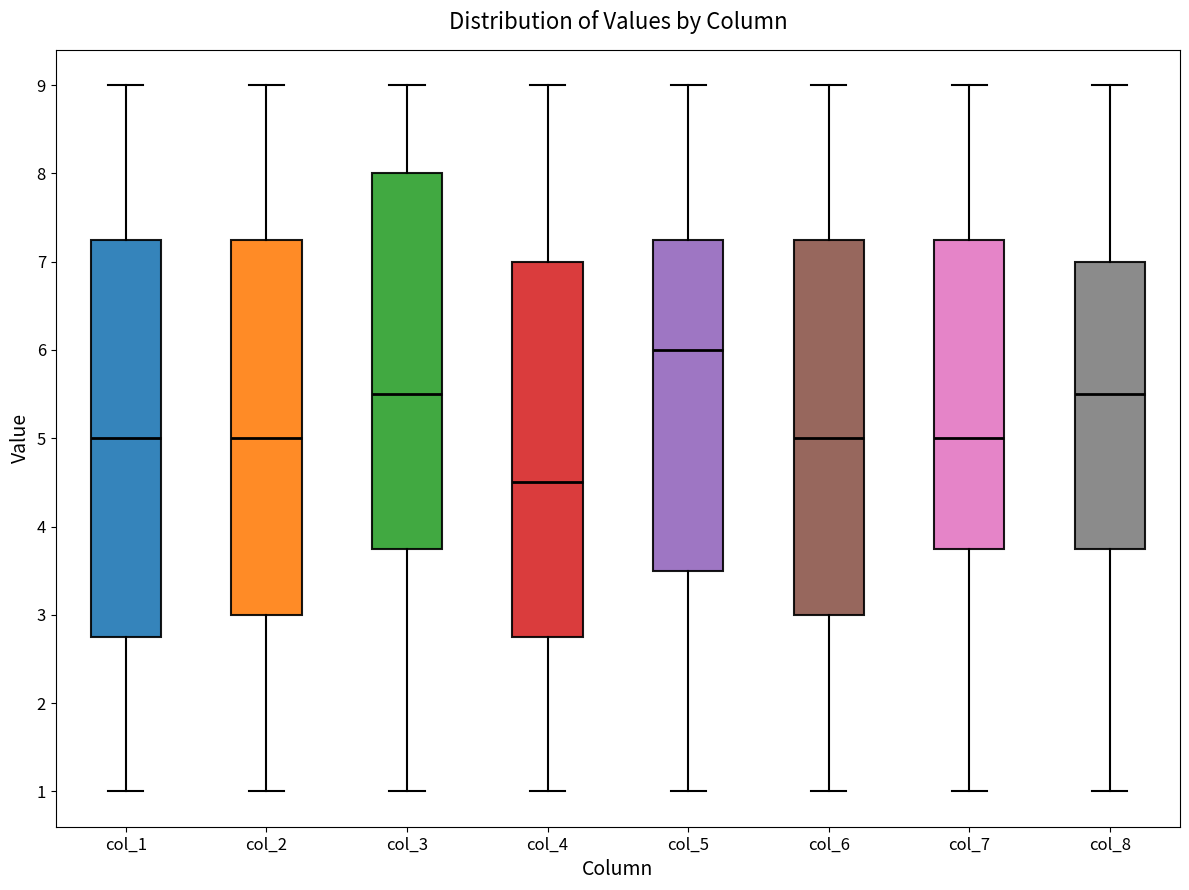

Where does the median line of the box for col_7 sit on the y-axis? The values are not printed on the chart, so give them approximately, as read against the axis.

5.0